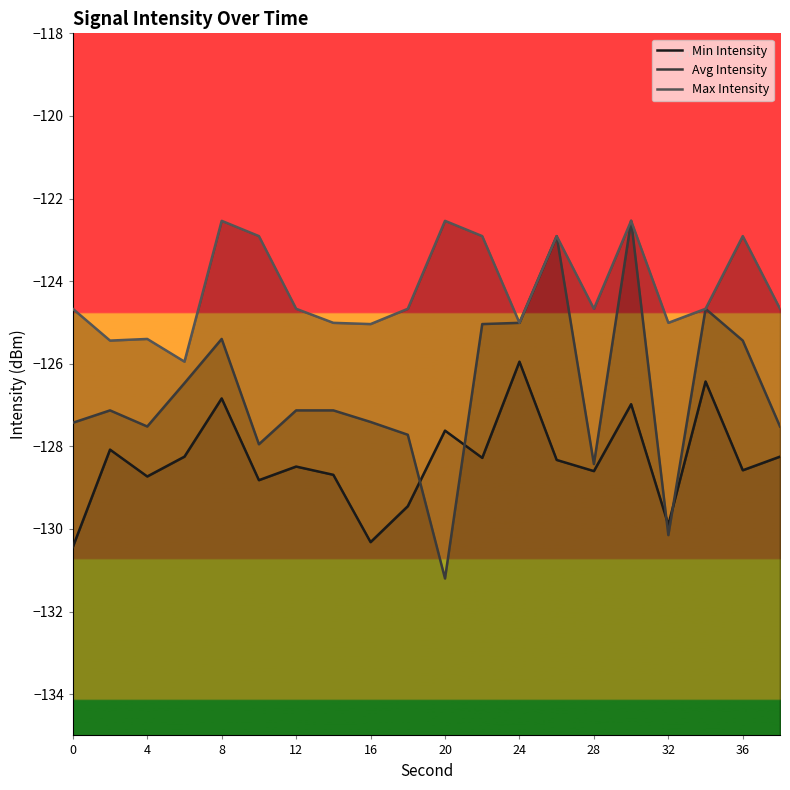

True or false: Max Intensity has more than 1 interior local peaks.

True